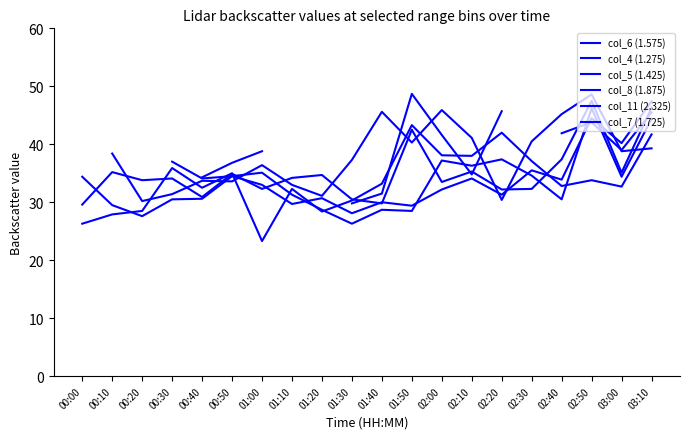

What is the lowest value of the col_5 (1.425) series?

26.3